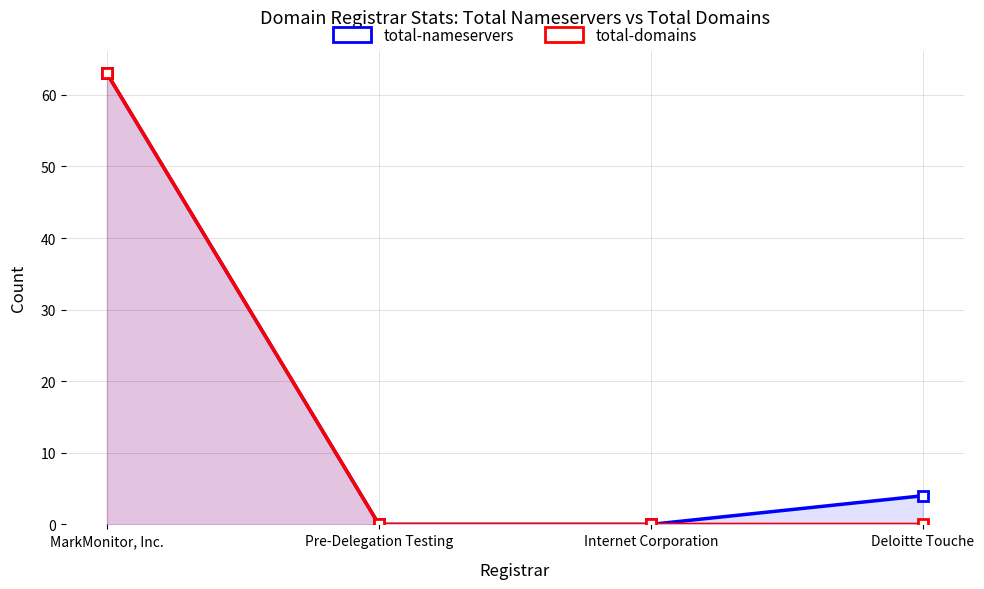

How many series are shown in this chart?

2